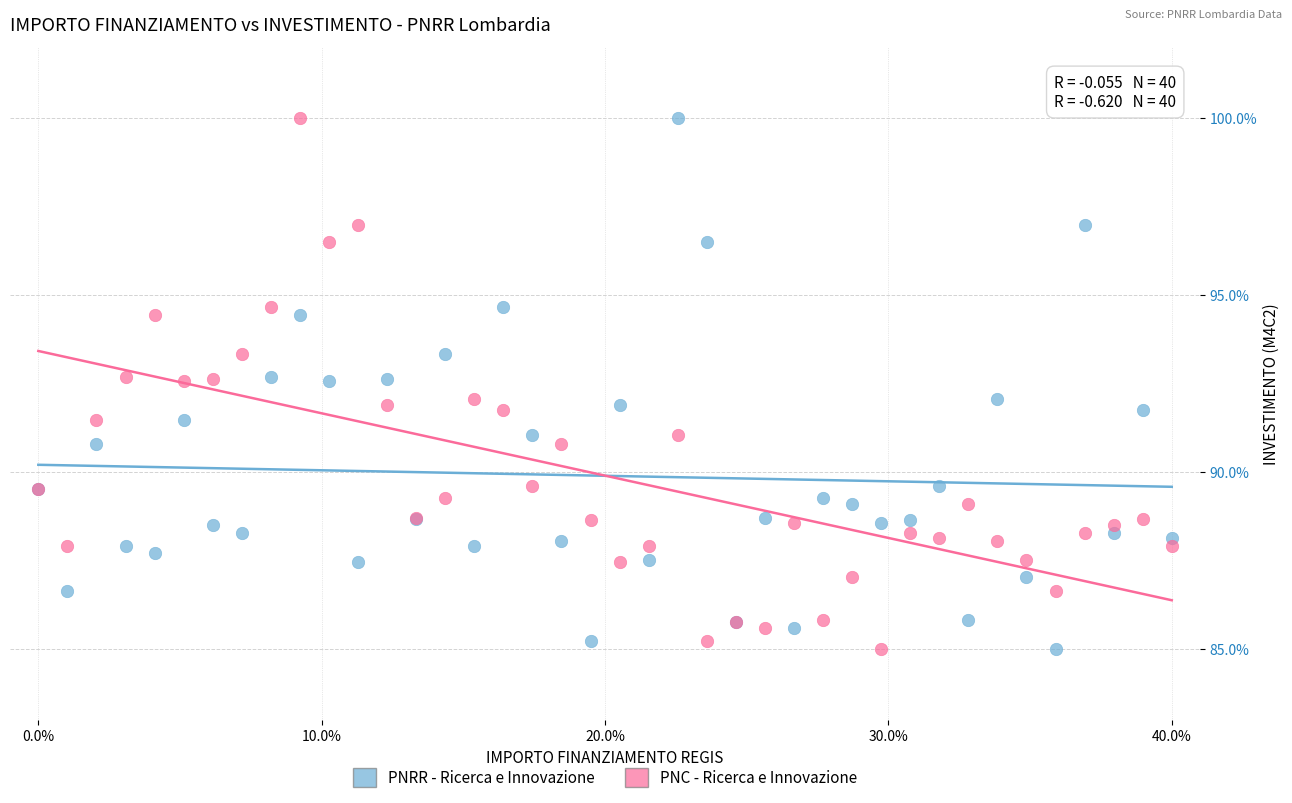

What is the X range (max minus min) for the scatter plot?

40.0